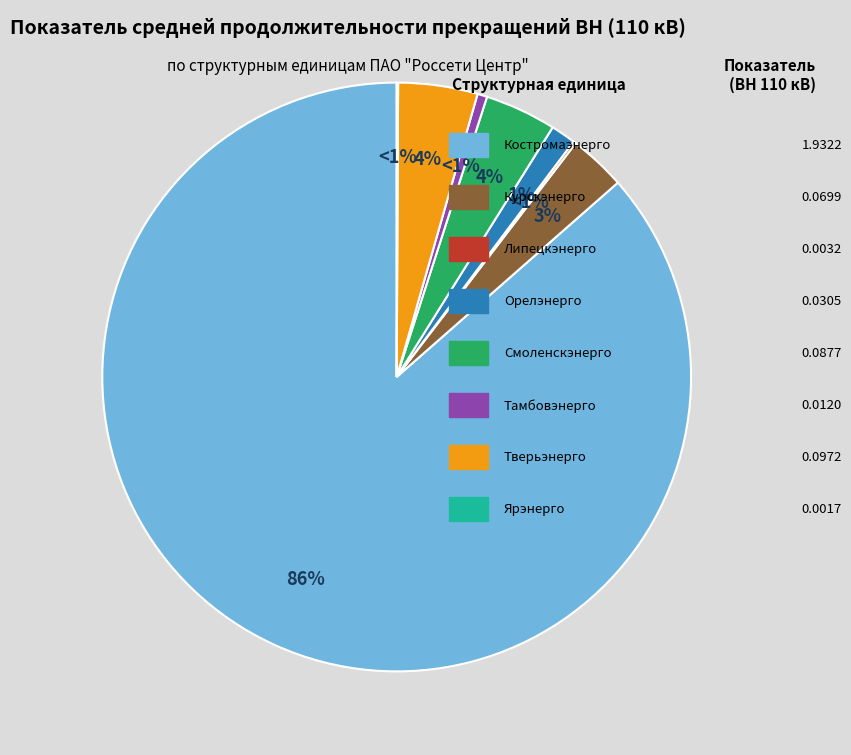

To the nearest percent, what is the difference between the largest and smallest slice percentages?

86%